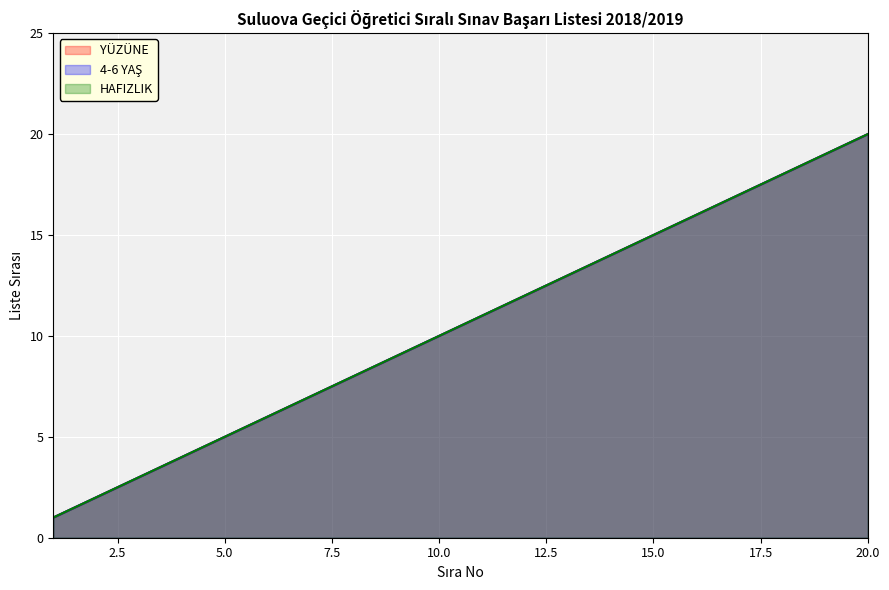

Between 14 and 17, which series saw the biggest shift?

YÜZÜNE